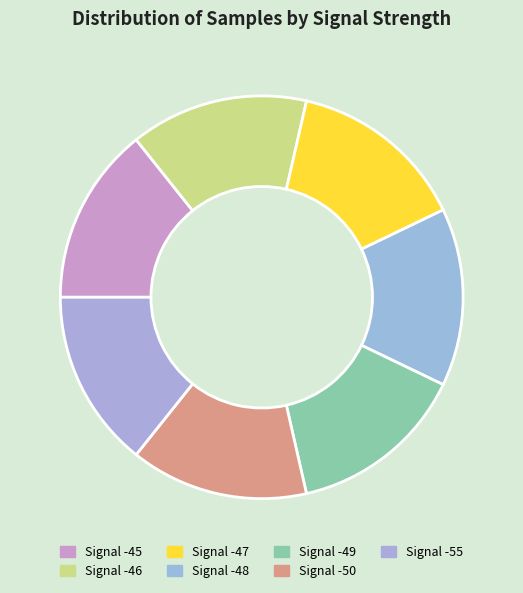

Count the number of slices in the pie.

7